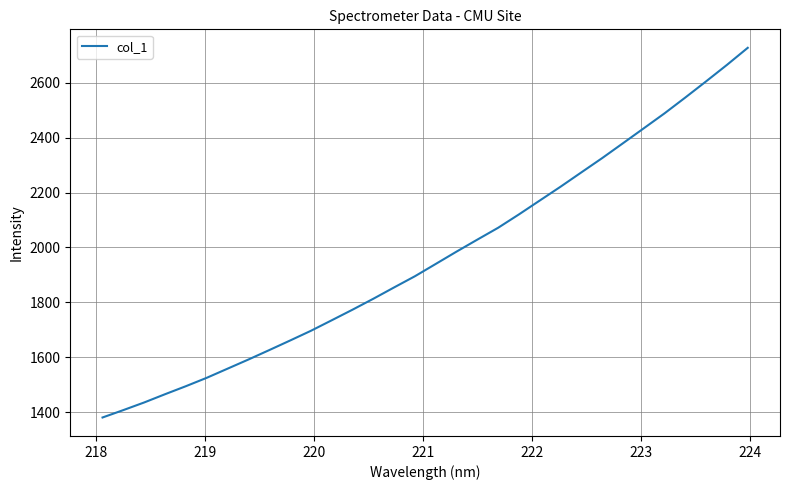

What is the difference between the maximum and minimum values?

1345.1